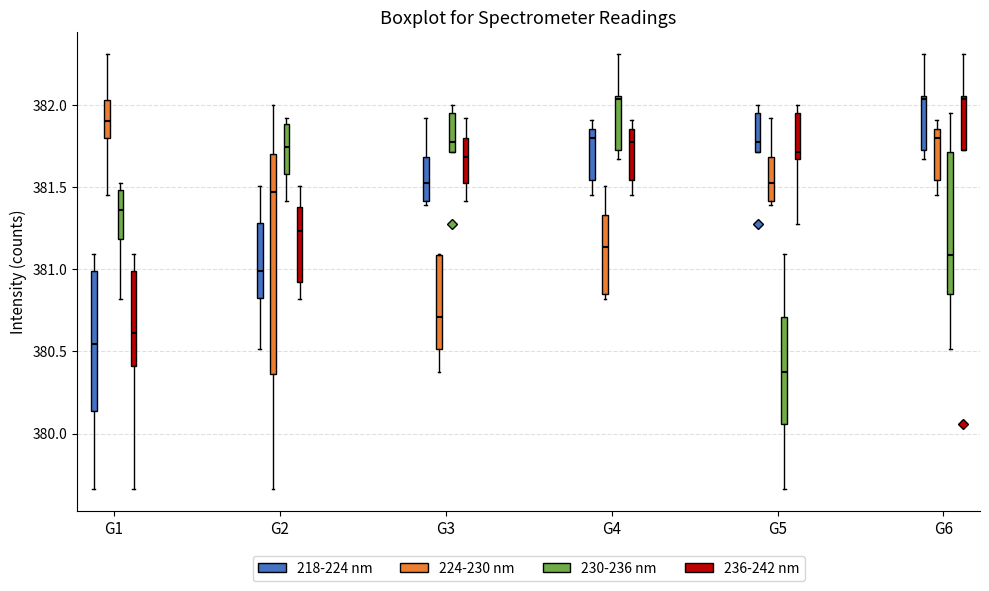

Where is the upper edge of the box for G1 (230-236 nm) on the y-axis? The values are not printed on the chart, so give them approximately, as read against the axis.

381.50